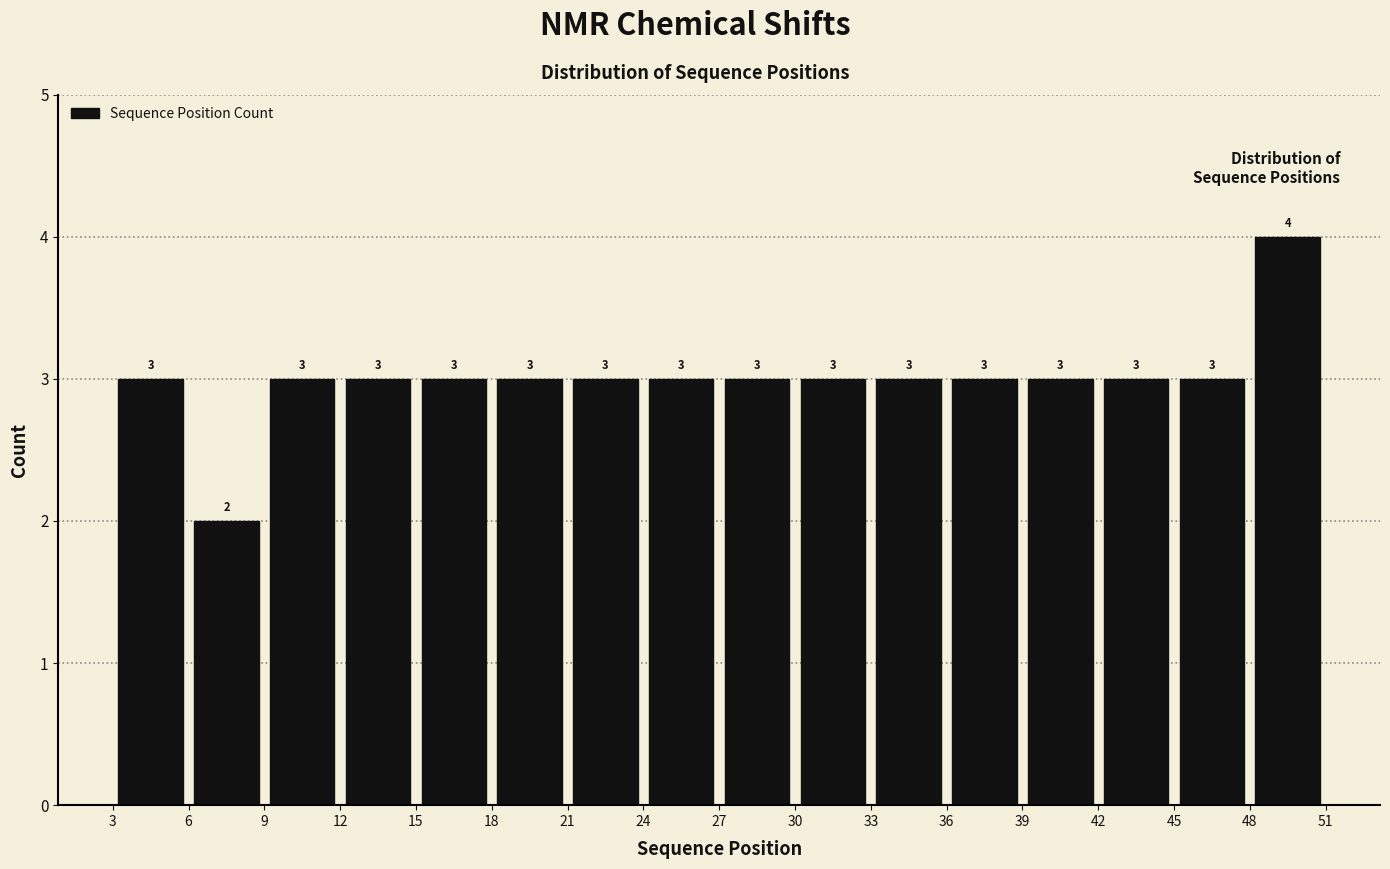

Which range on the x-axis has the tallest bar?

48 to 51